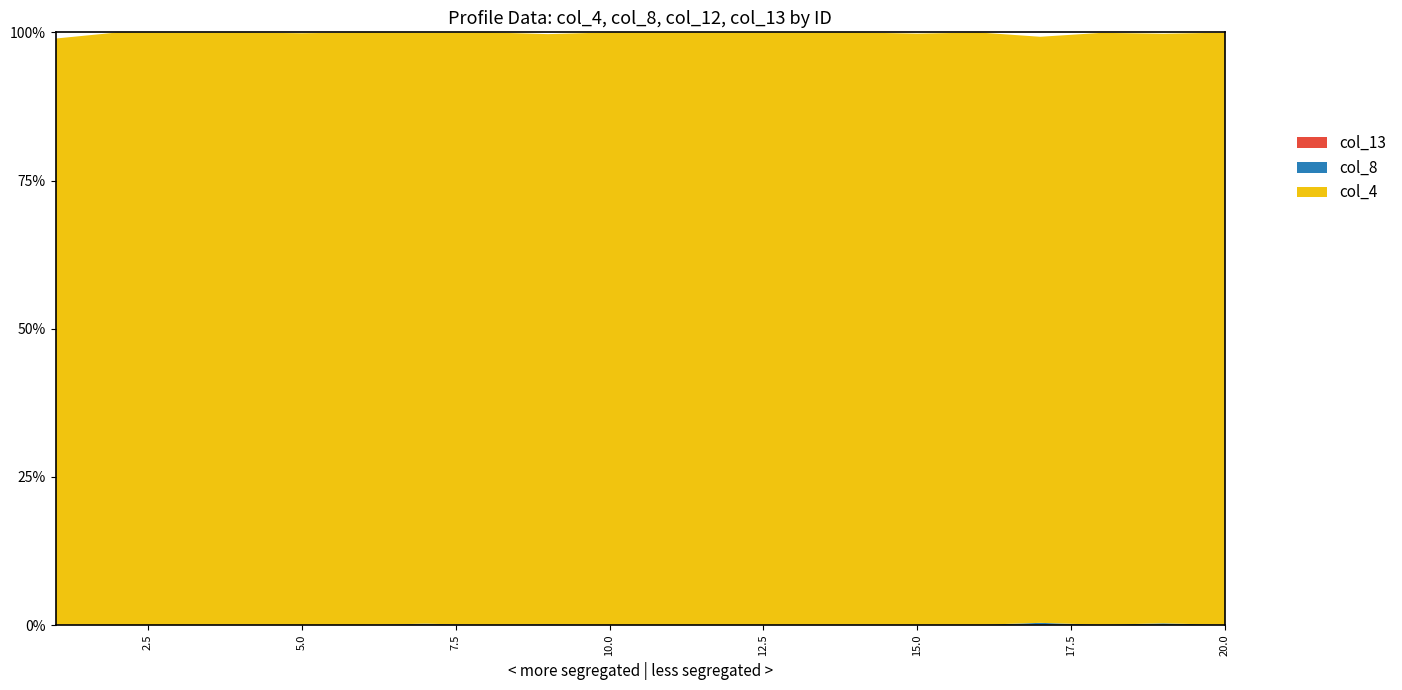

True or false: col_8 has more than 1 interior local peaks.

False